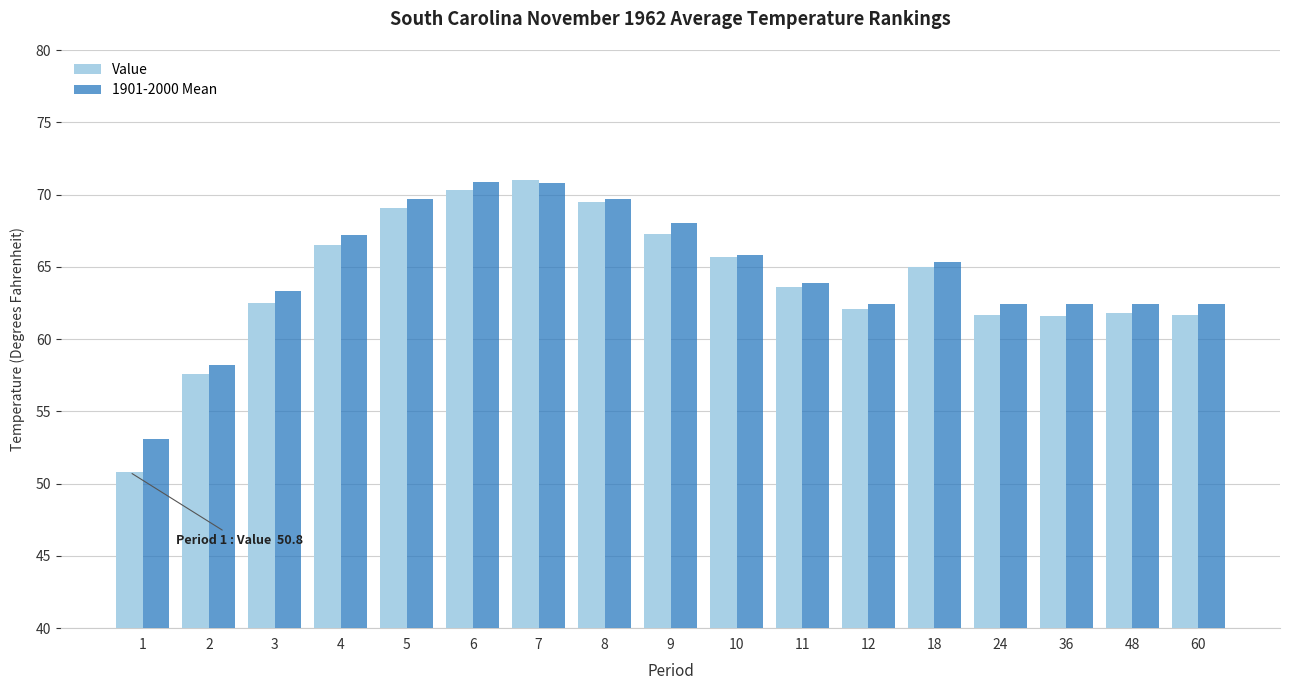

What is the maximum value shown in the chart?

71.0